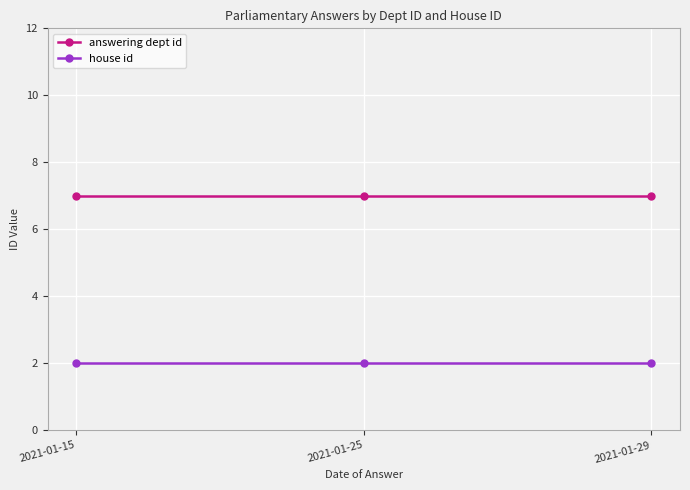

How many lines are shown in the chart?

2